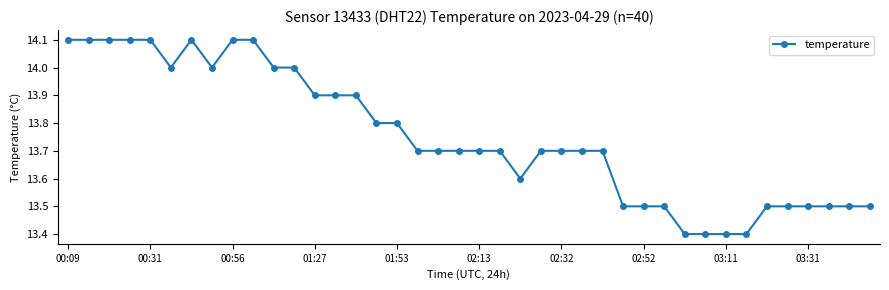

True or false: the data has more than 0 interior local peaks.

True